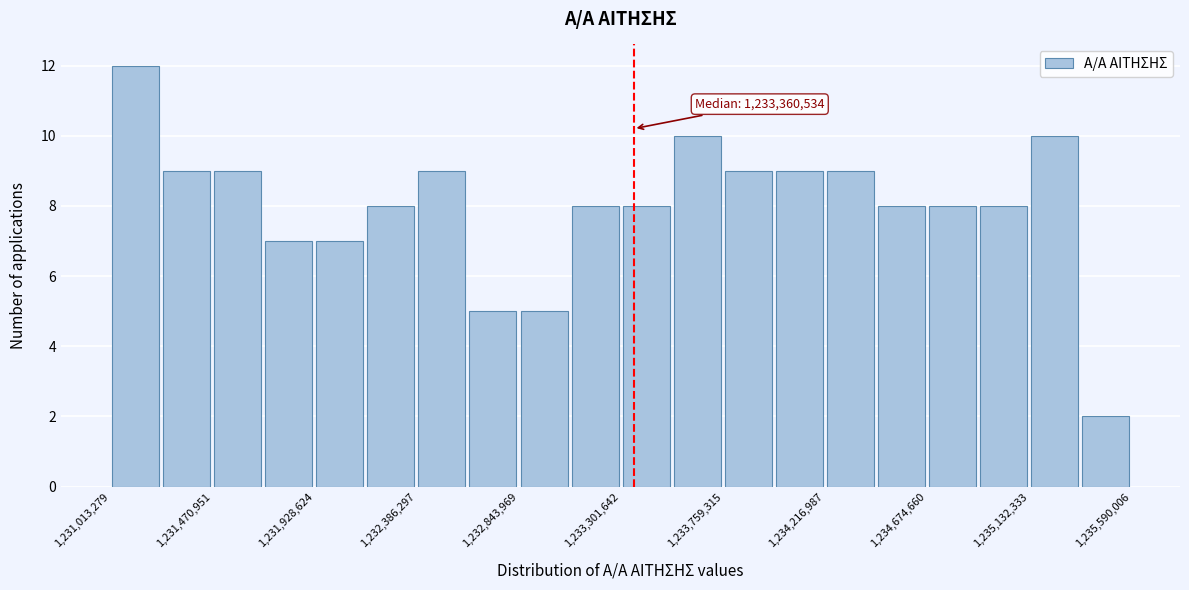

Over which range of the x-axis is the bar tallest?

1231000000 to 1231250000